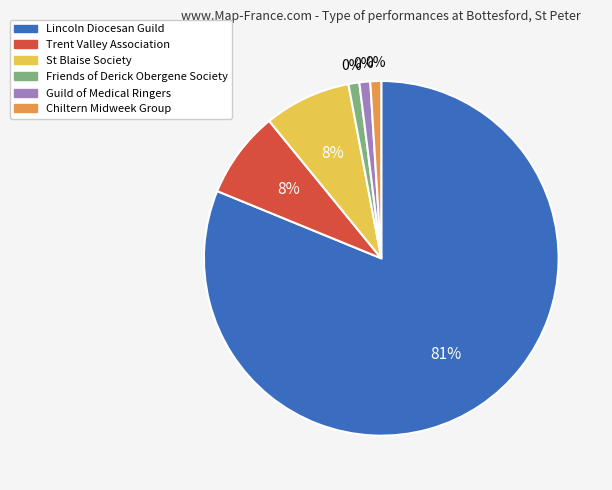

What portion of the pie excludes Friends of Derick Obergene Society?

99.0%